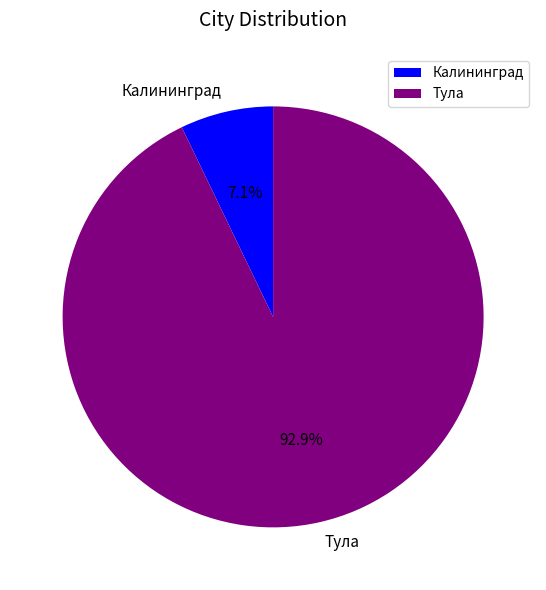

Which category has the biggest portion of the pie?

Тула